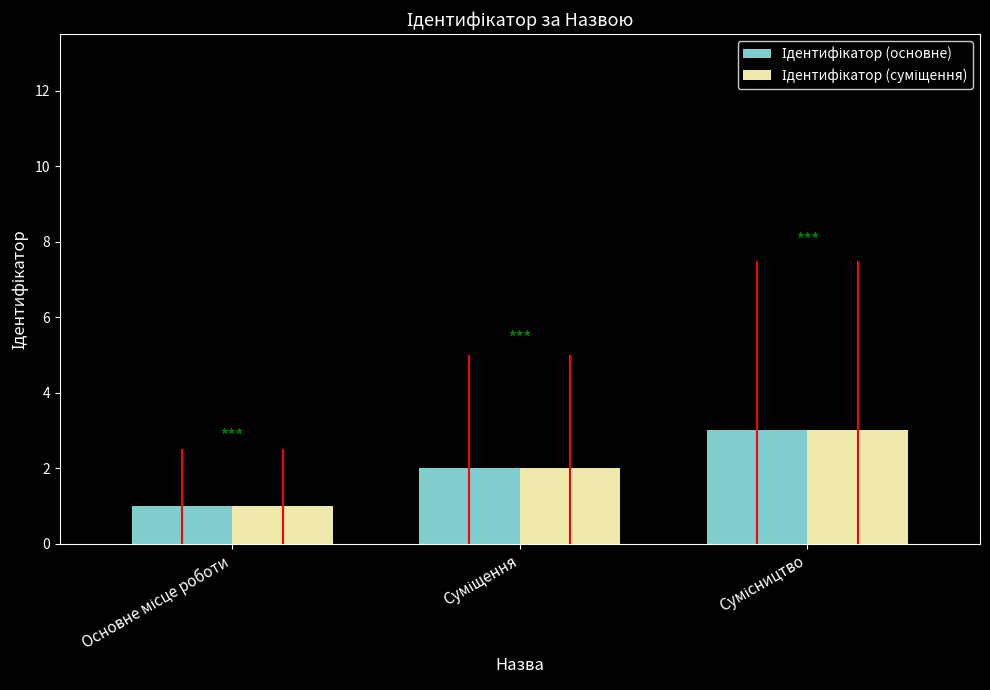

Does the chart contain stacked bars?

No